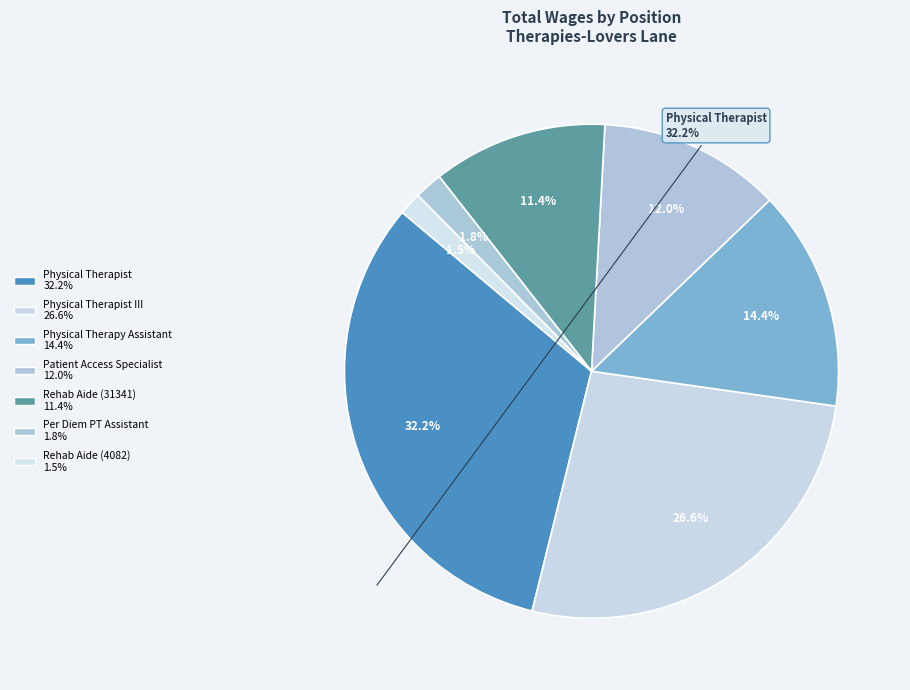

How many slices are in this pie chart?

7